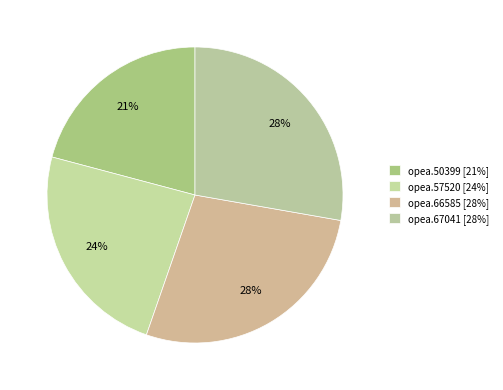

How many slices are in this pie chart?

4